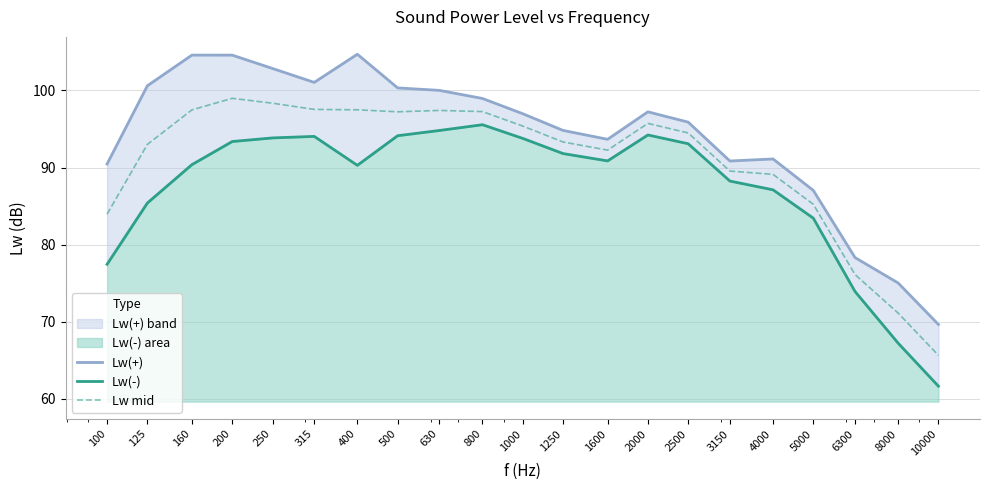

Rank the series at 500 from highest to lowest value.

Lw(+), Lw mid, Lw(-)